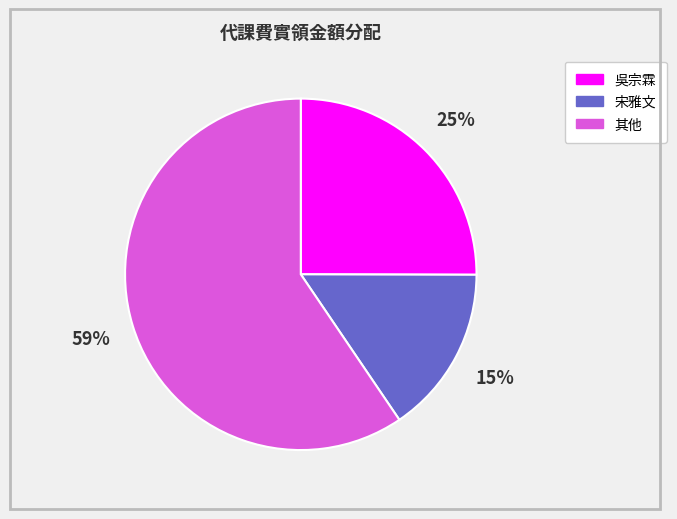

To the nearest percent, what is the difference between the largest and smallest slice percentages?

44%